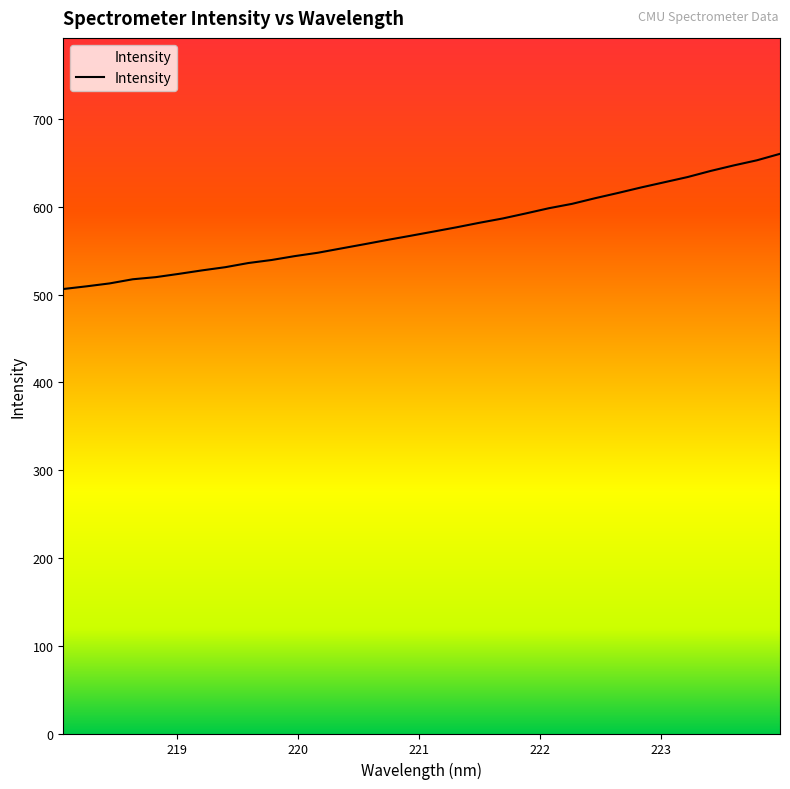

Reading left to right, transcribe all the data shown in this chart.

218.0596=506.3	218.2508=509.4	218.442=512.7	218.6332=517.4	218.8244=519.9	219.0156=523.6	219.2067=527.6	219.3979=531.2	219.589=536.0	219.7801=539.4	219.9712=543.8	220.1623=547.6	220.3533=552.5	220.5444=557.3	220.7354=562.2	220.9264=566.9	221.1174=571.8	221.3083=576.6	221.4993=581.8	221.6902=586.7	221.8812=592.5	222.0721=598.4	222.263=603.4	222.4538=609.8	222.6447=615.8	222.8355=622.1	223.0264=628.0	223.2172=633.9	223.408=640.9	223.5987=647.1	223.7895=653.0	223.9802=660.3